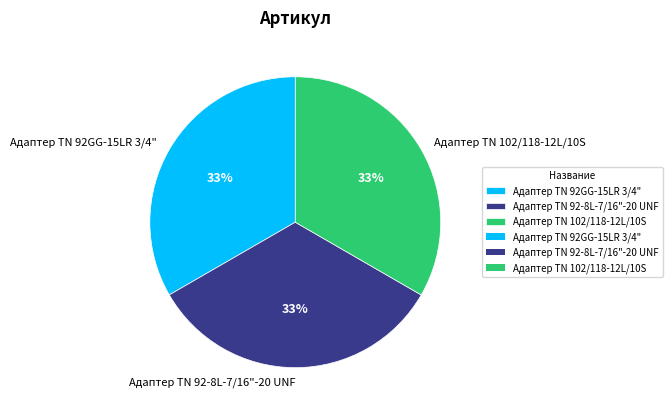

Combined, do Адаптер TN 92-8L-7/16"-20 UNF and Адаптер TN 92GG-15LR 3/4" account for over 50%?

Yes